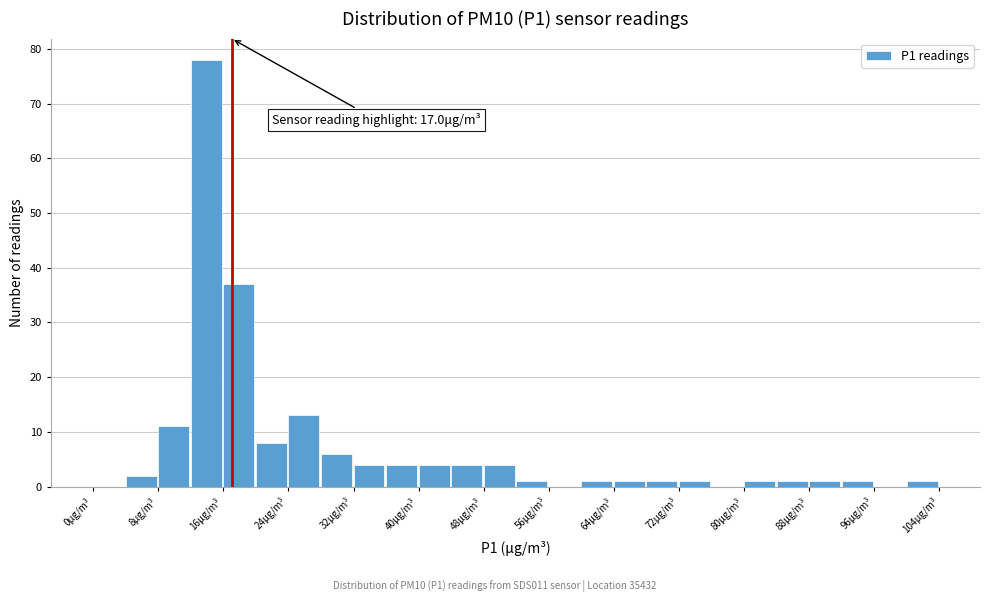

Which range on the x-axis has the tallest bar?

12 to 16